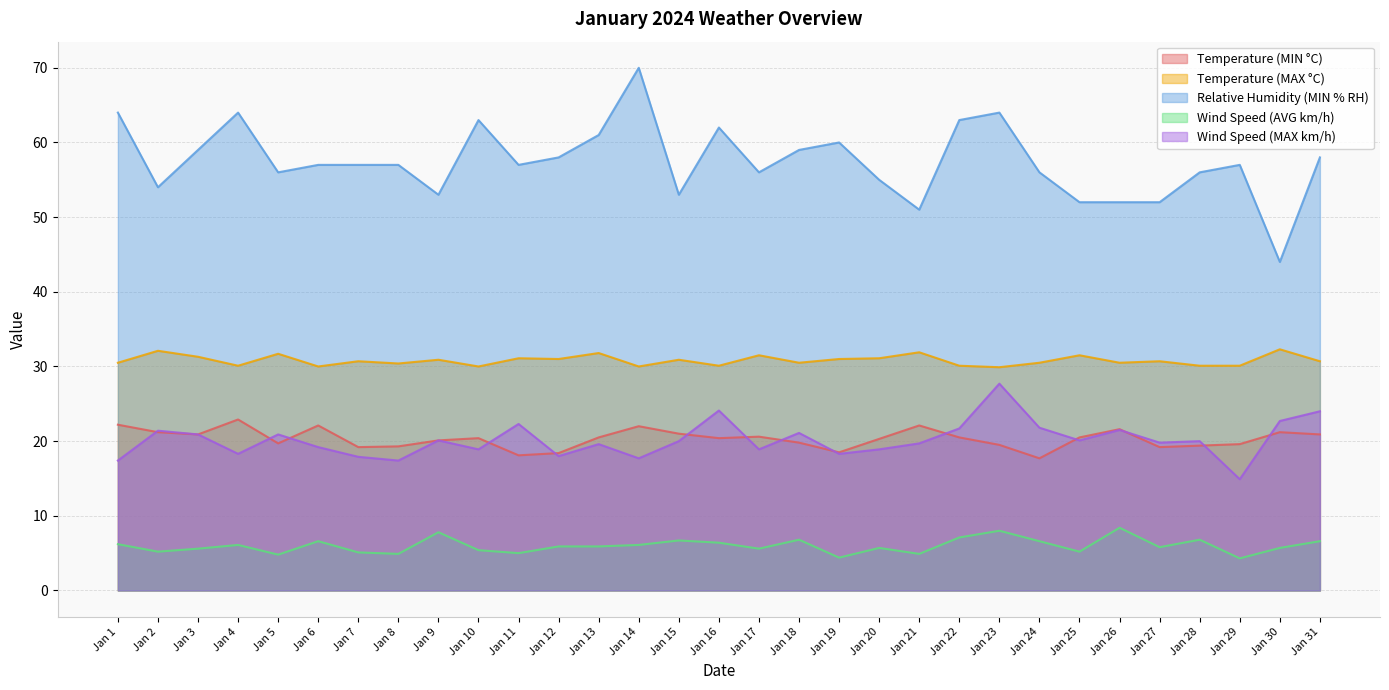

True or false: Temperature (MIN °C) and Temperature (MAX °C) cross at least once.

False